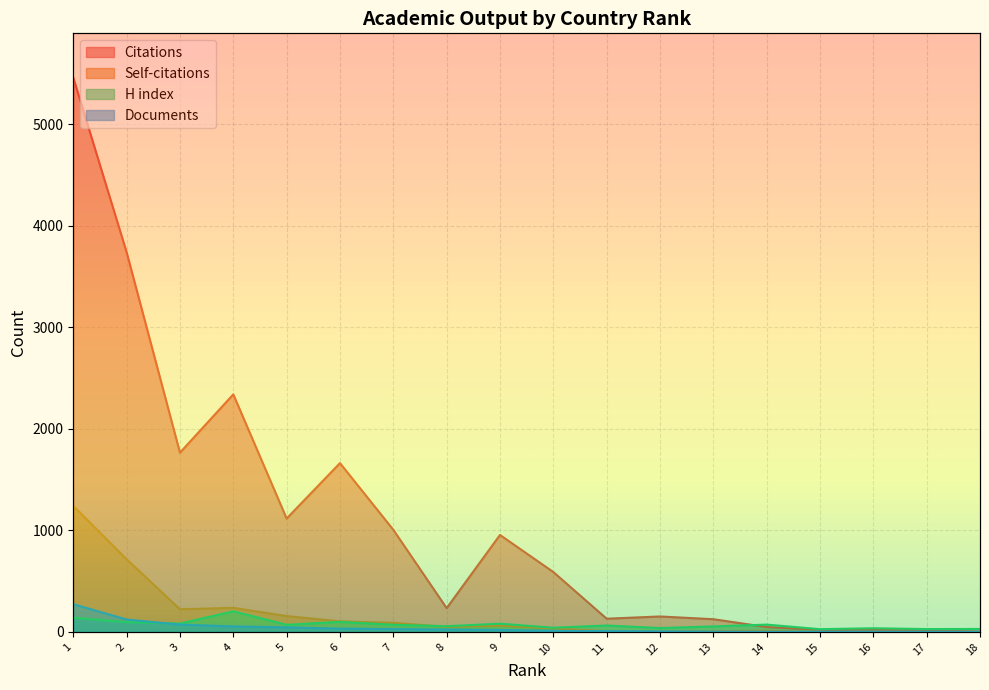

How many lines are shown in the chart?

4